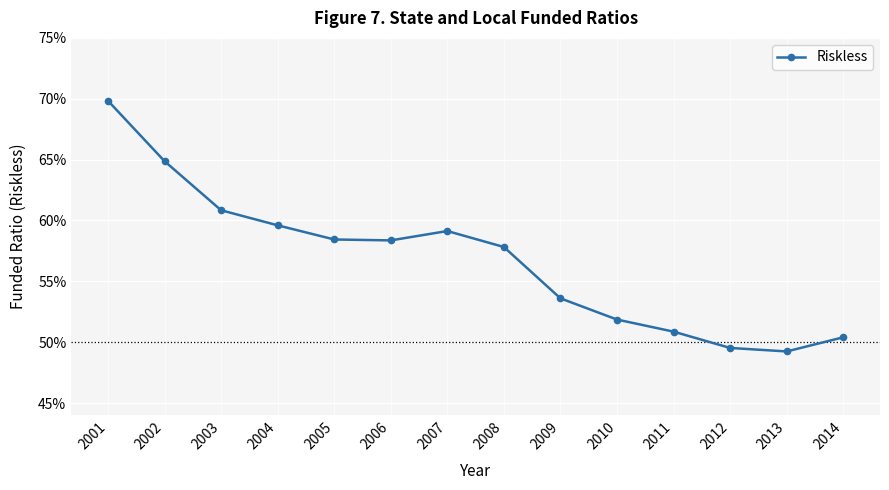

Reading left to right, extract all data points from this chart.

0.7	0.6	0.6	0.6	0.6	0.6	0.6	0.6	0.5	0.5	0.5	0.5	0.5	0.5